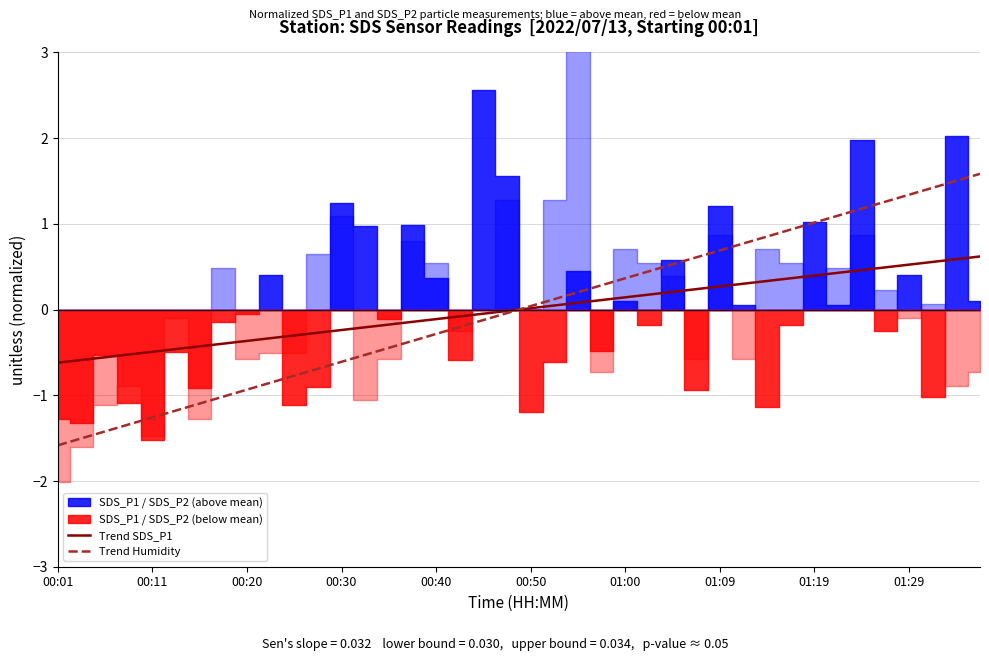

Does the chart have visible grid lines?

Yes